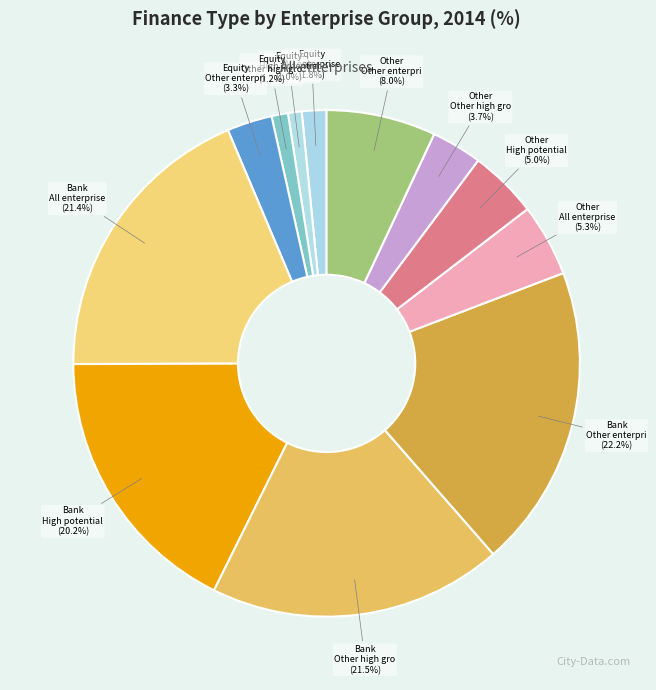

Is it true that Bank - High potential startups is 8% of the pie?

False